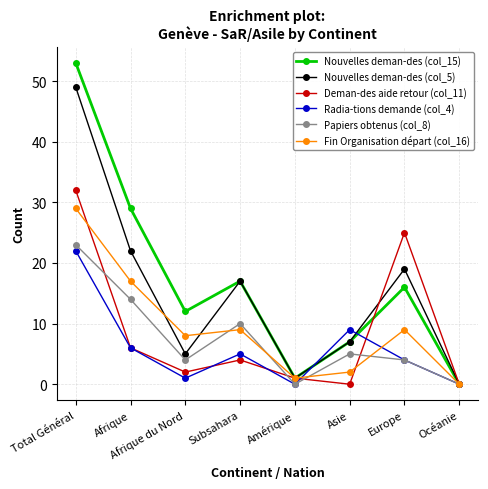

Which series has the widest spread of values?

Nouvelles deman-des (col_15)